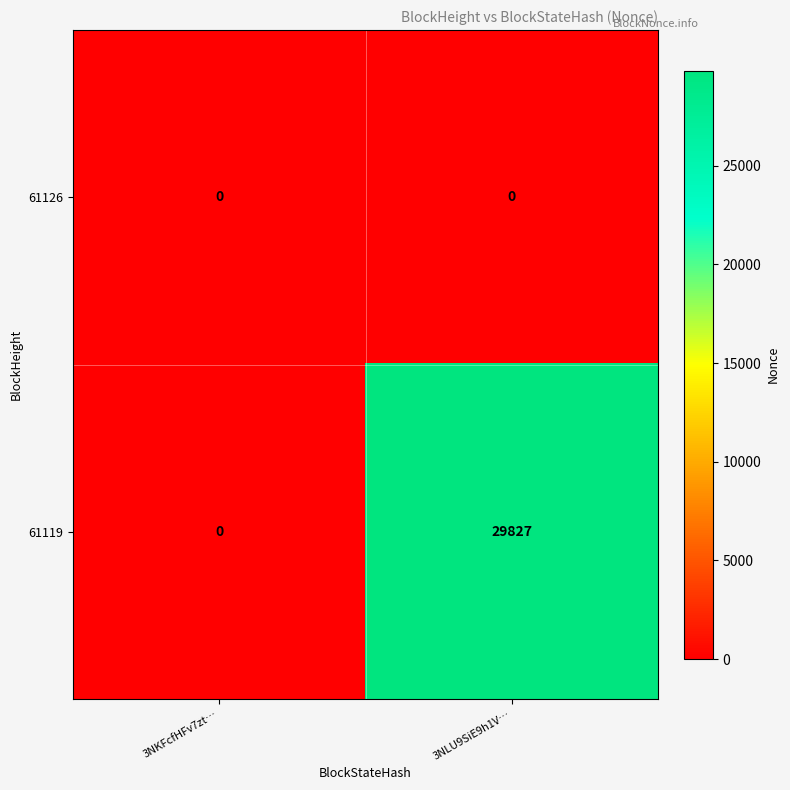

At how many categories does at least one series exceed 28480?

1